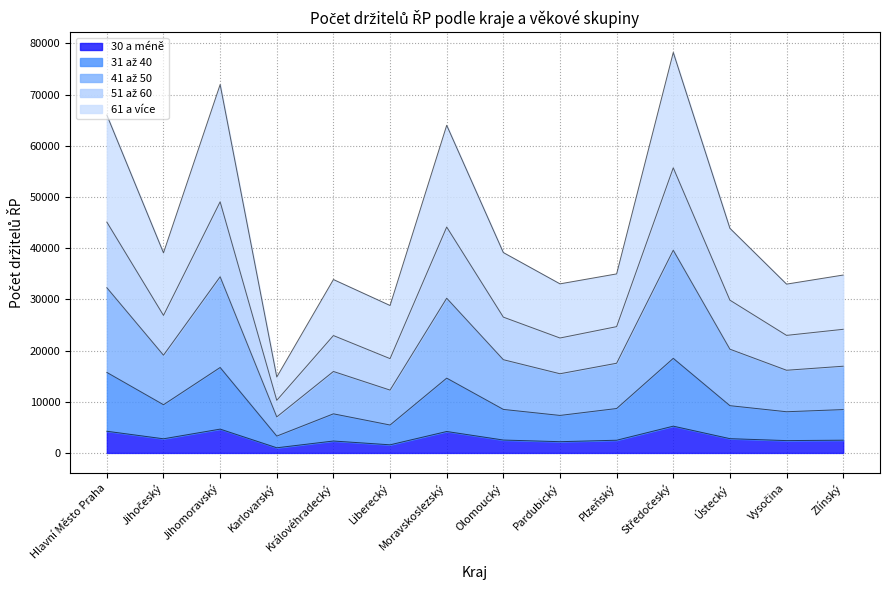

True or false: 31 až 40 has a value of 2518 at Liberecký.

False